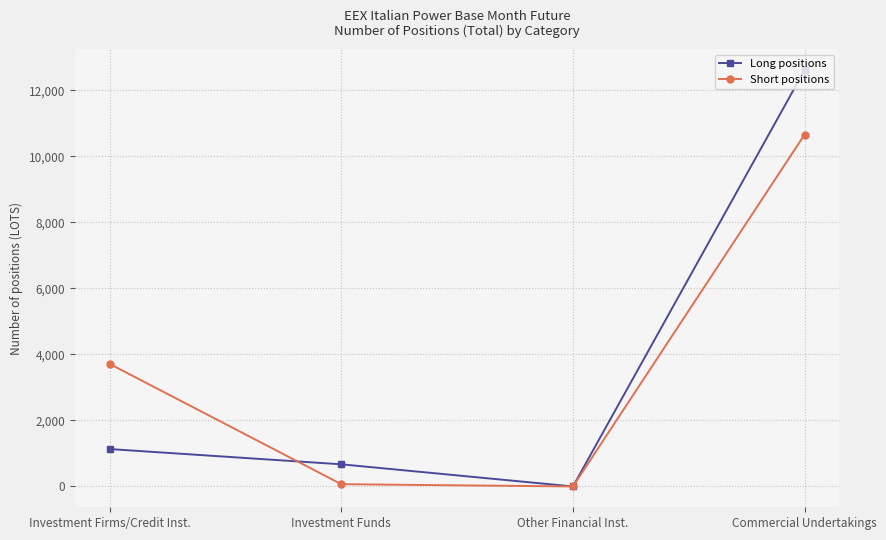

What is the total value across all series at Investment Firms/Credit Inst.?

4845.2